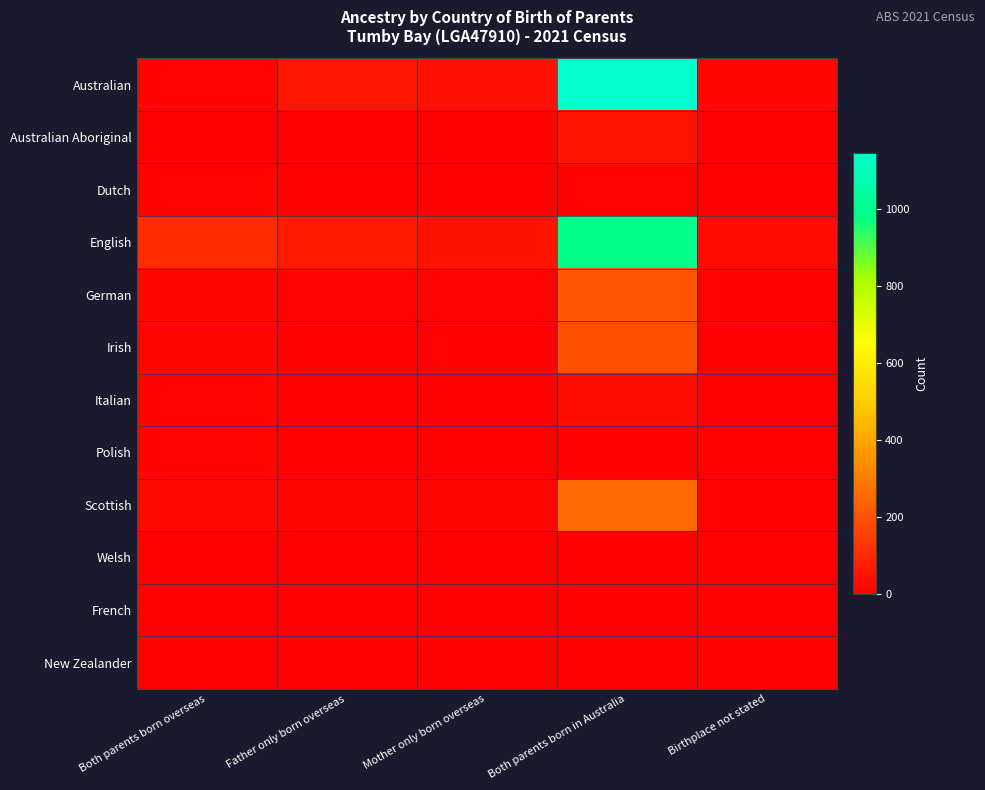

At how many categories does at least one series exceed 895?

1